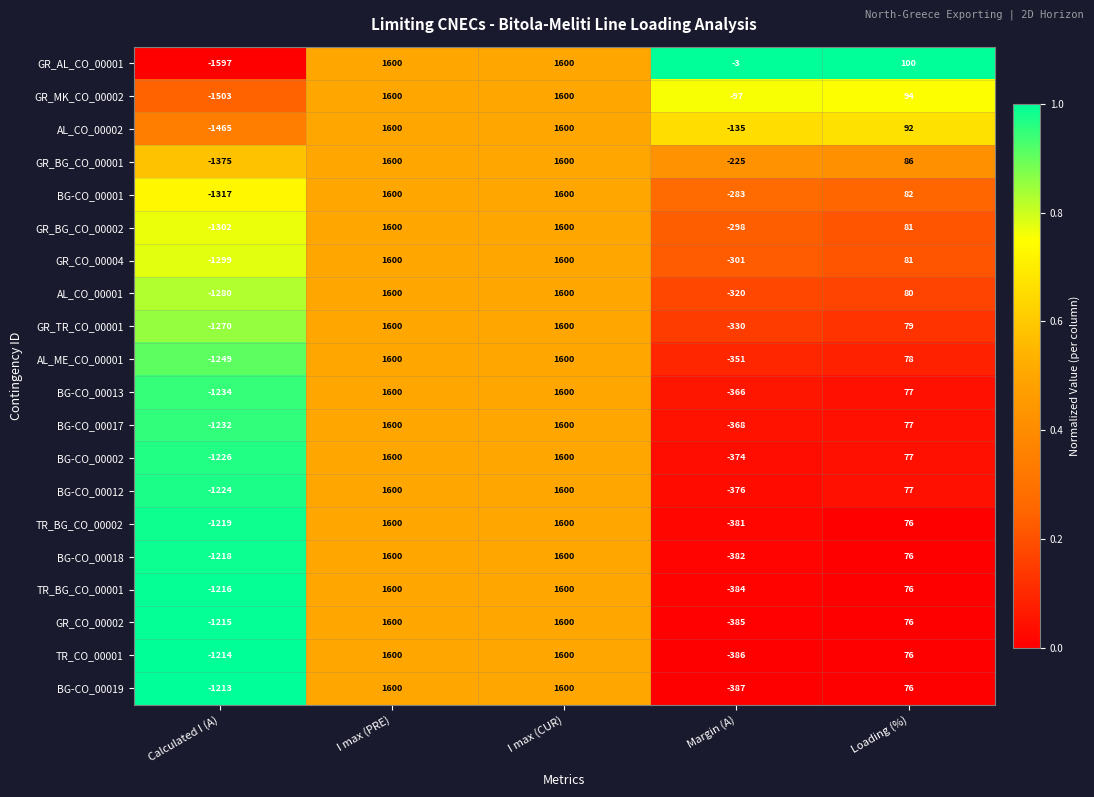

At which label does GR_CO_00004 reach its minimum?

Calculated I (A)